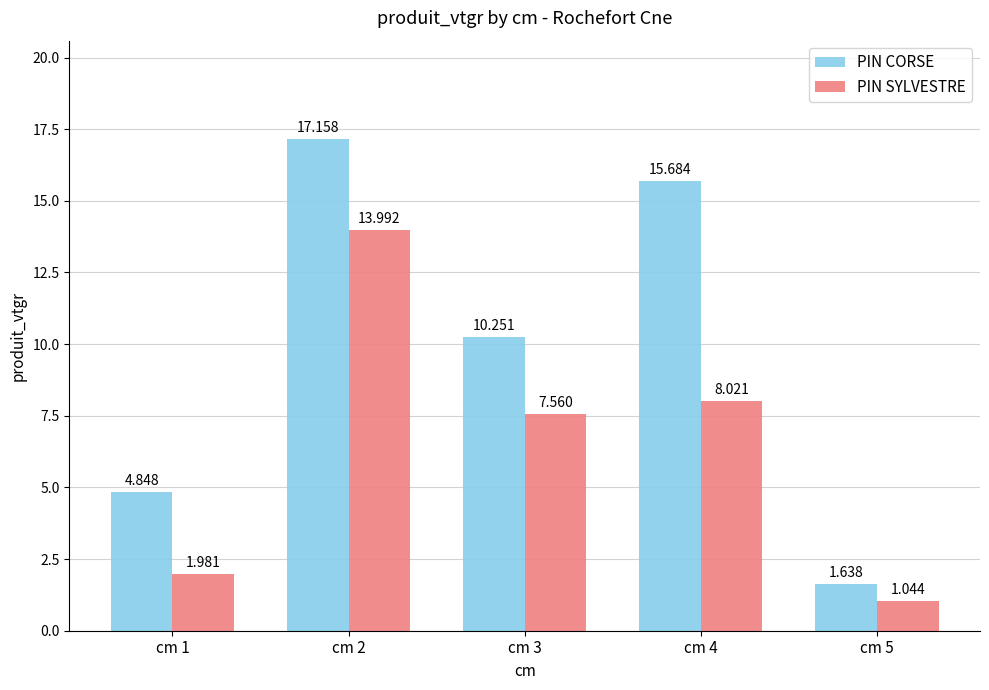

At which category is the sum across all series the highest?

cm 2